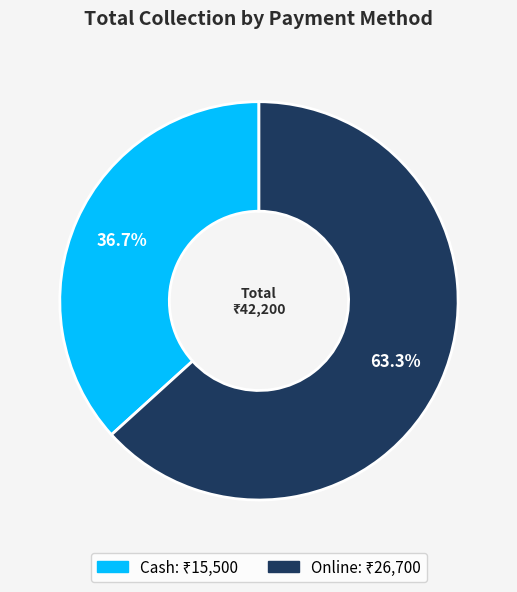

Is it true that Cash is 31% of the pie?

False